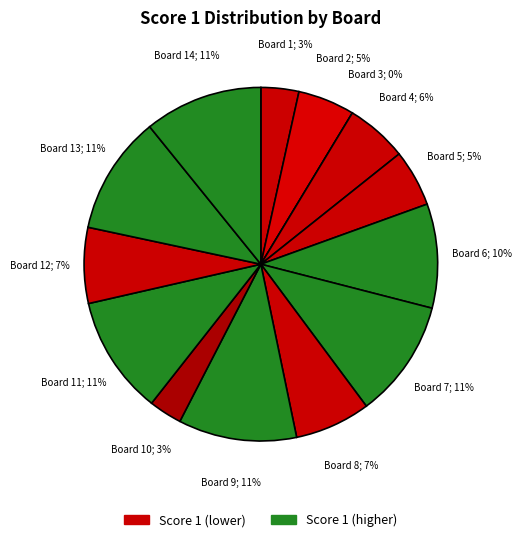

Approximately how many times larger is the value at Board 4 compared to Board 9?

0.5